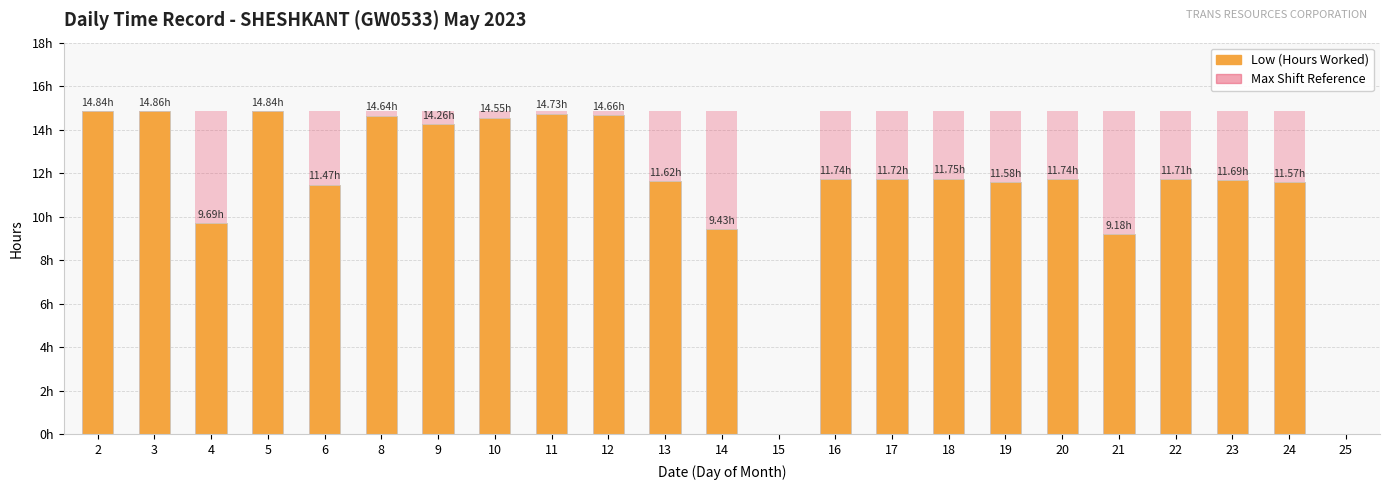

The value of Max Shift Reference at 6 is 14.9. True or false?

True